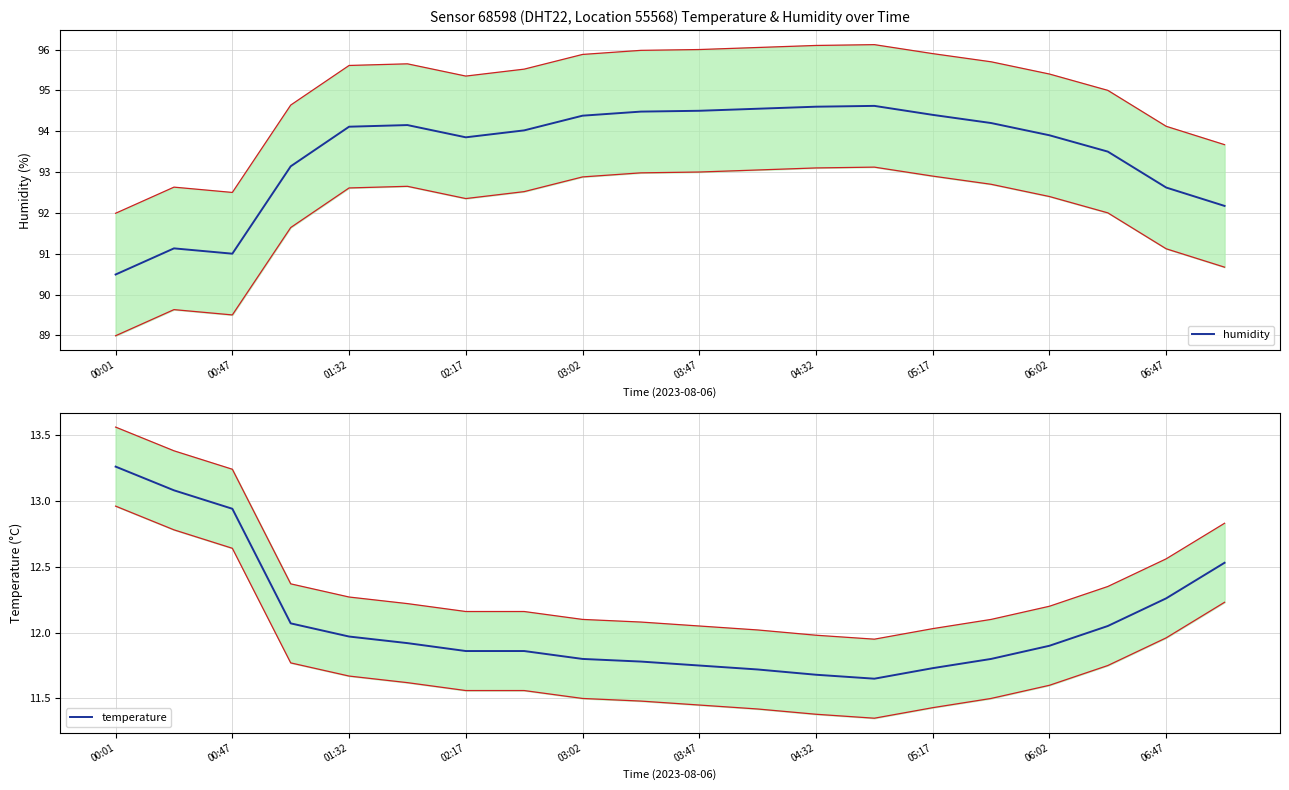

What is the greatest value displayed?

94.6